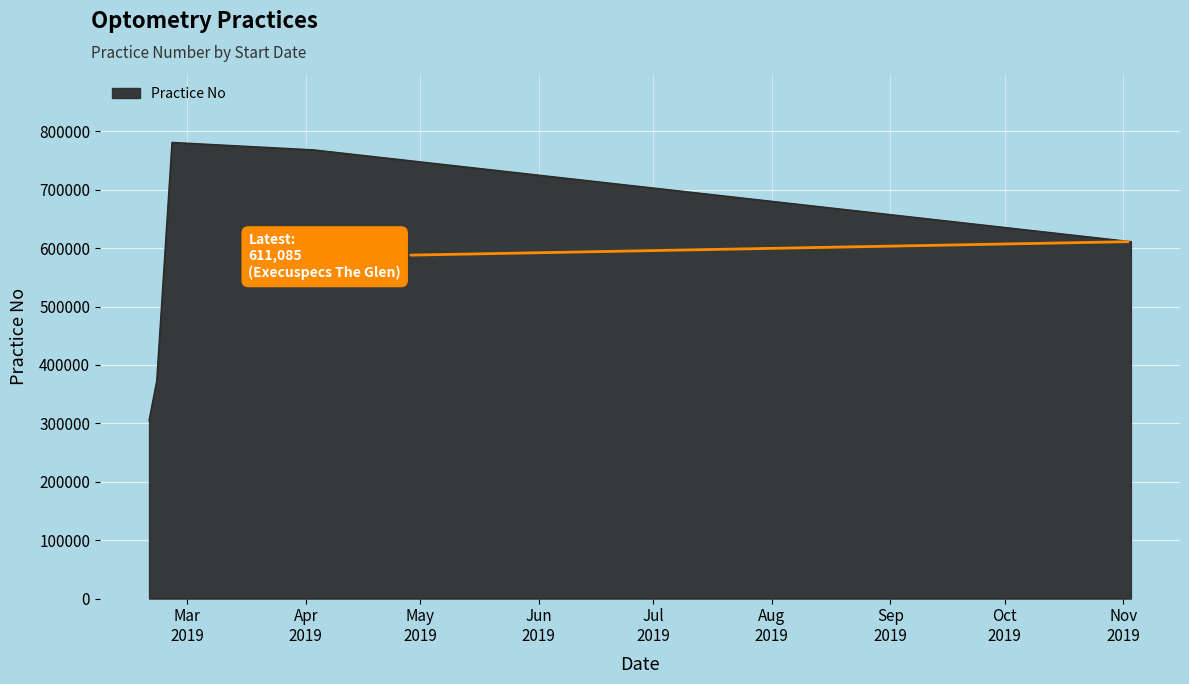

What is the maximum value shown in the chart?

780936